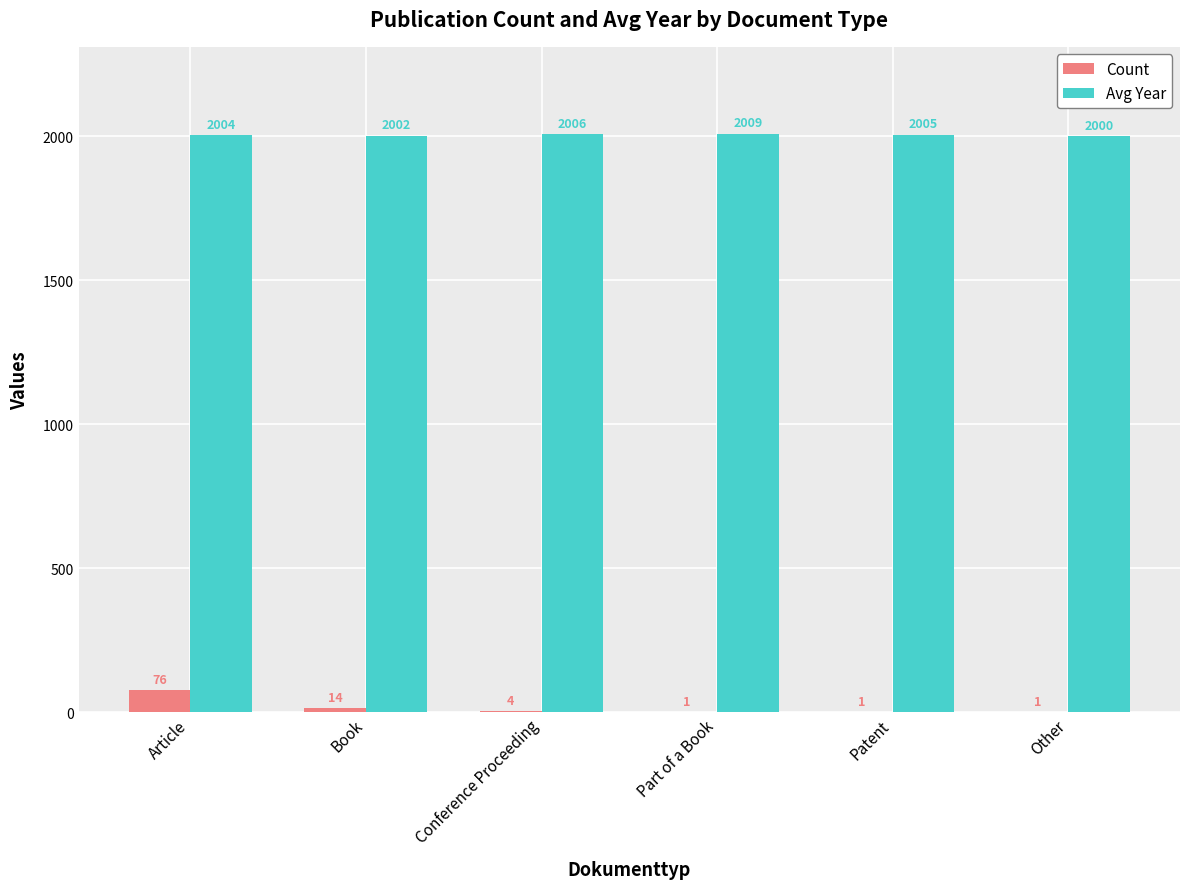

How many distinct data groups are displayed?

2